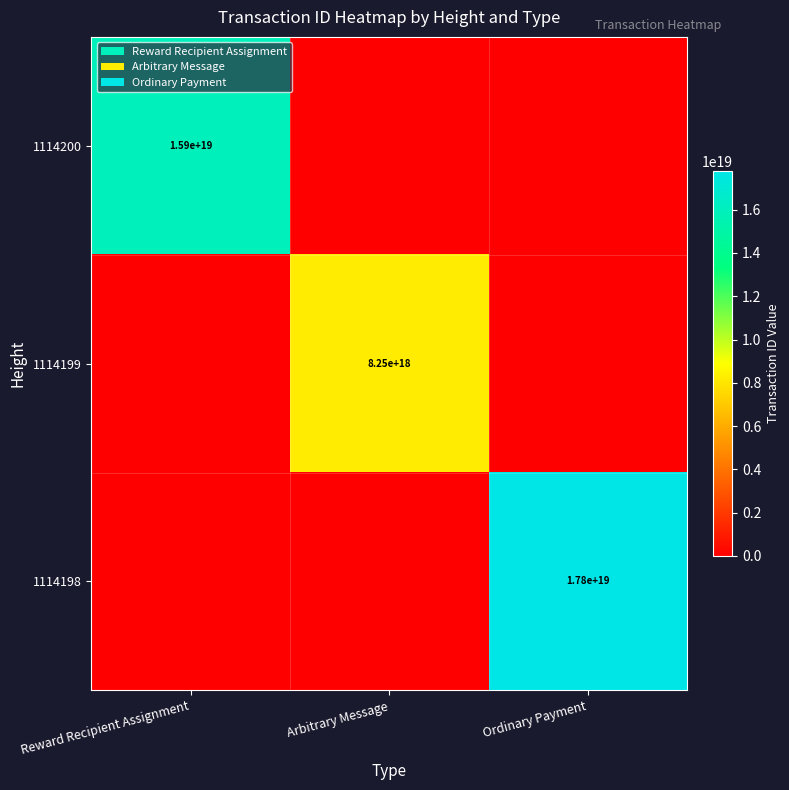

True or false: 1114200 has a value of 20964808759981142016 at Reward Recipient Assignment.

False